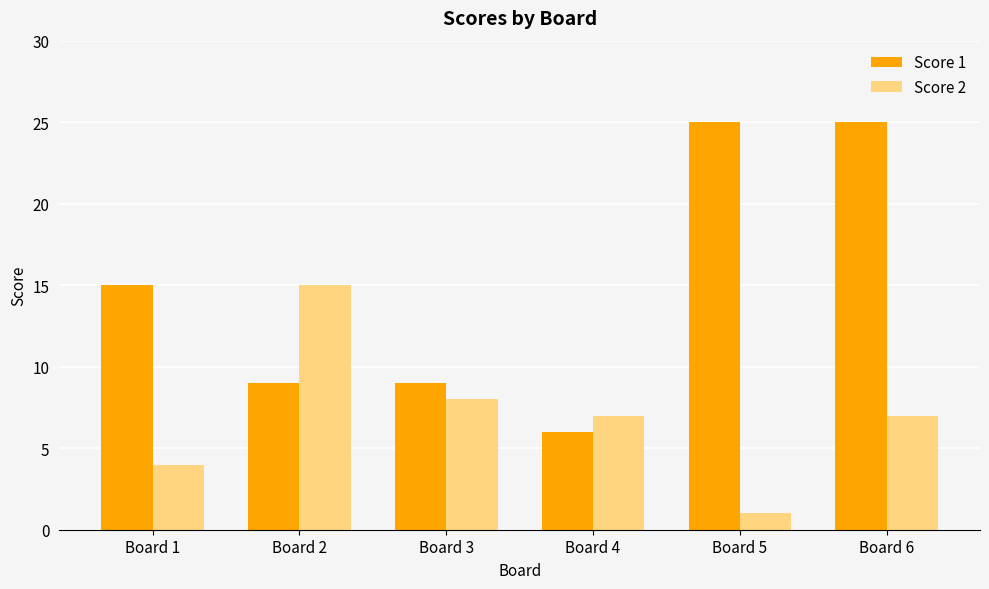

What is the sum of the Score 1 values at Board 1 and Board 2?

24